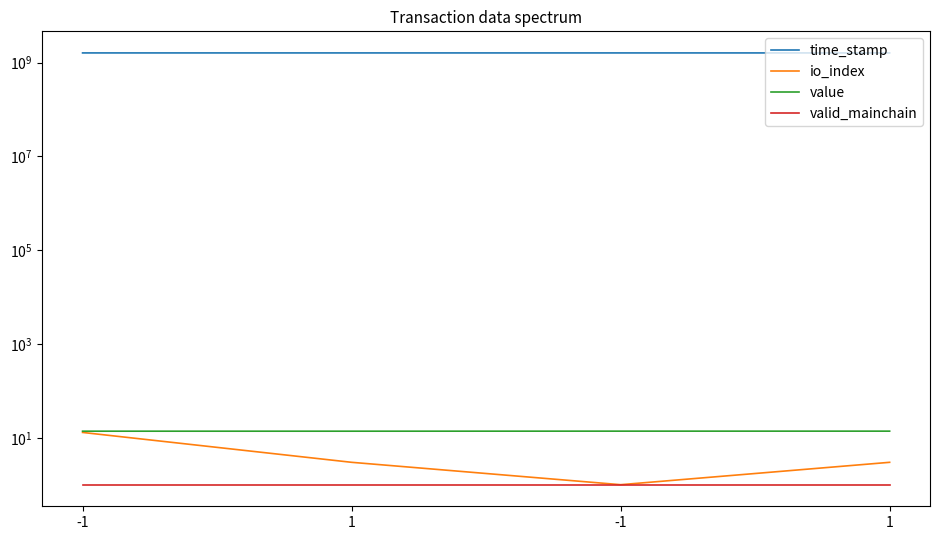

What is the greatest value displayed?

1605830722.0